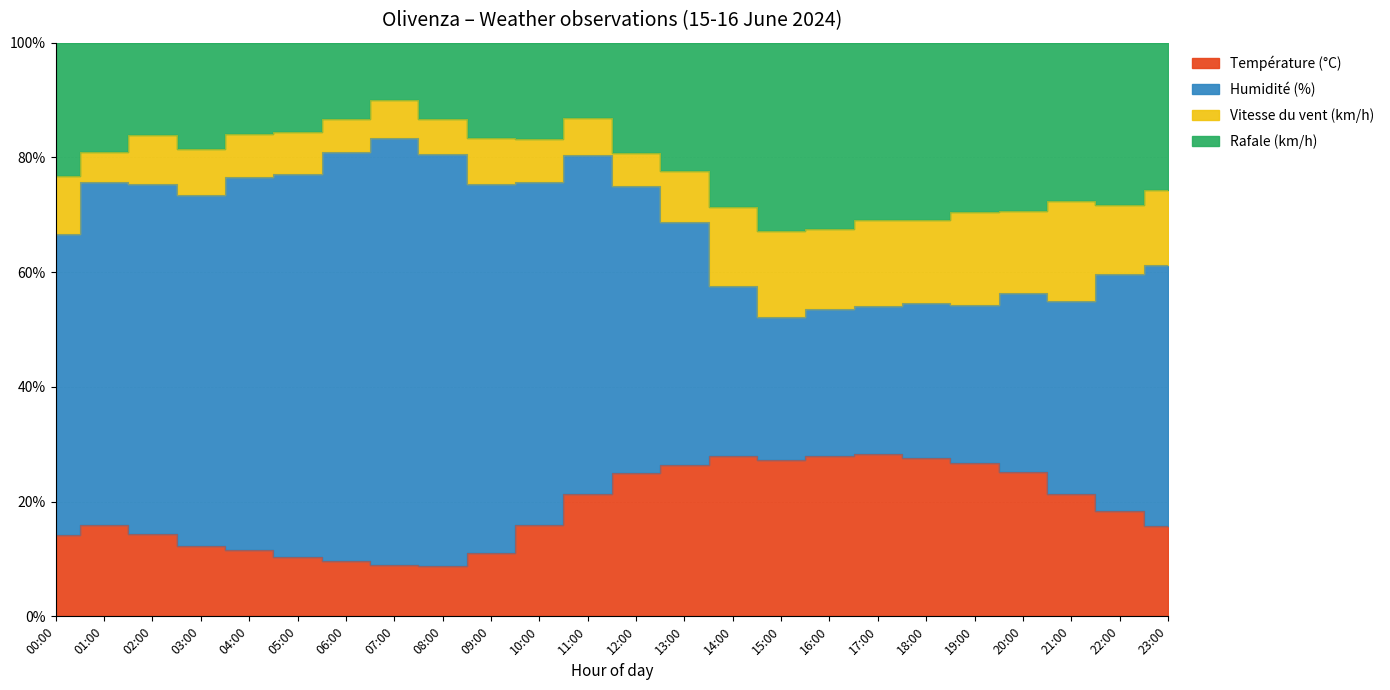

What is the difference between the second highest and minimum values in the Température (°C) series?

17.6